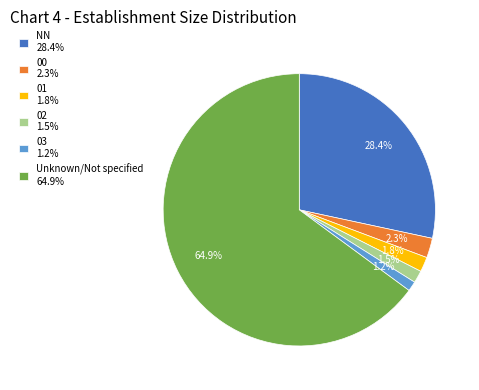

Is there any slice that represents more than half of the pie?

Yes